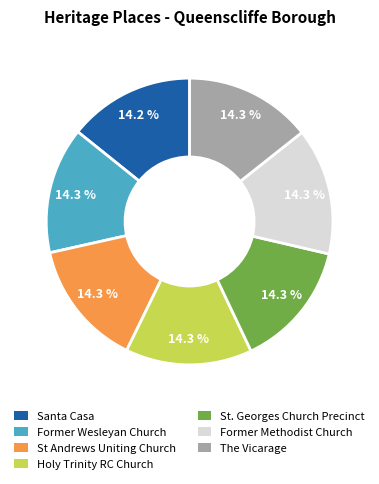

Does any single category account for the majority?

No